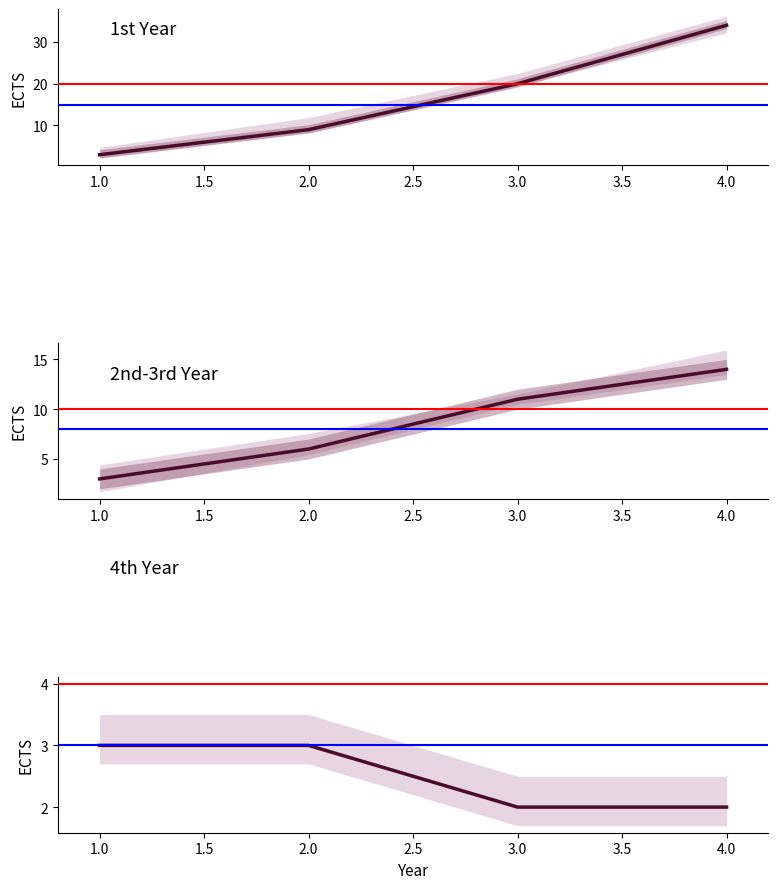

What is the difference between the second highest and minimum values in the ECTS per Year series?

8